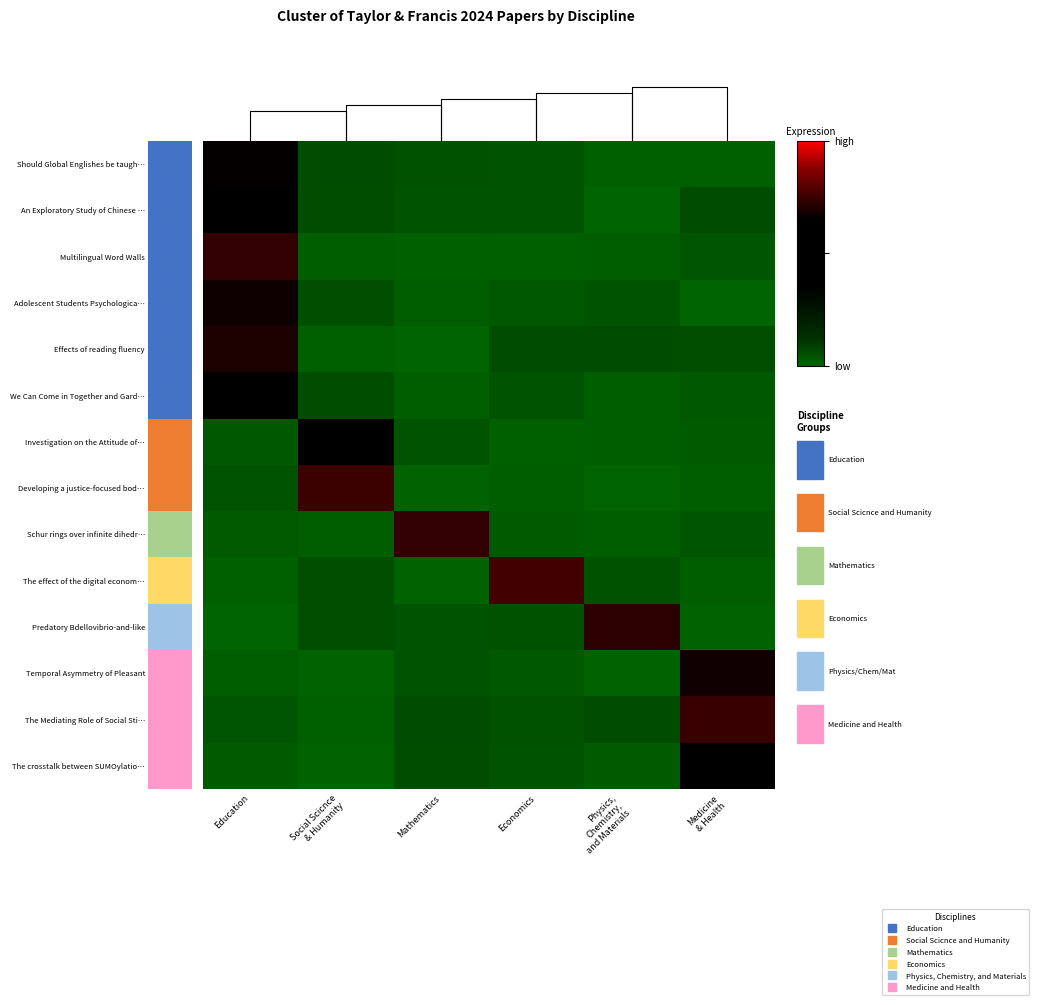

Which label corresponds to the smallest value in the chart?

Education